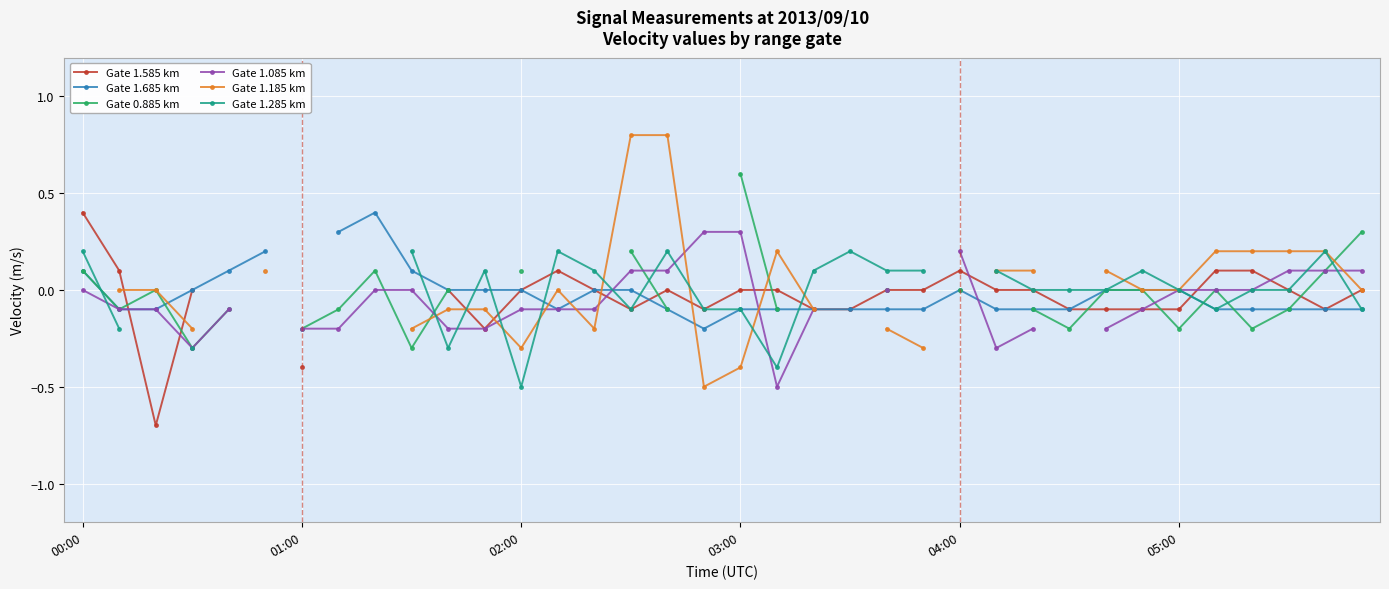

What is the maximum value shown in the chart?

0.8